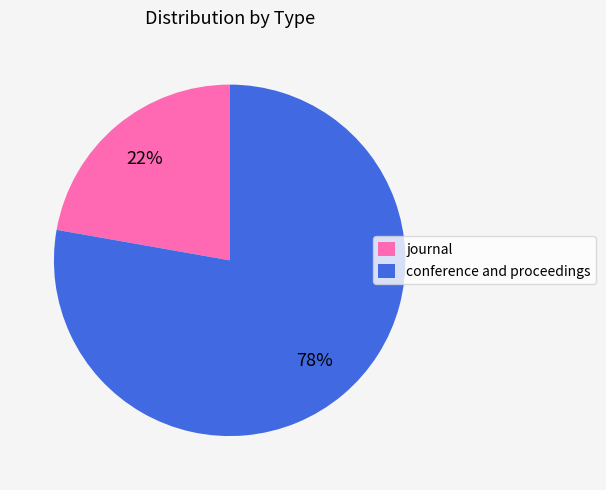

Is it true that conference and proceedings is 78% of the pie?

True